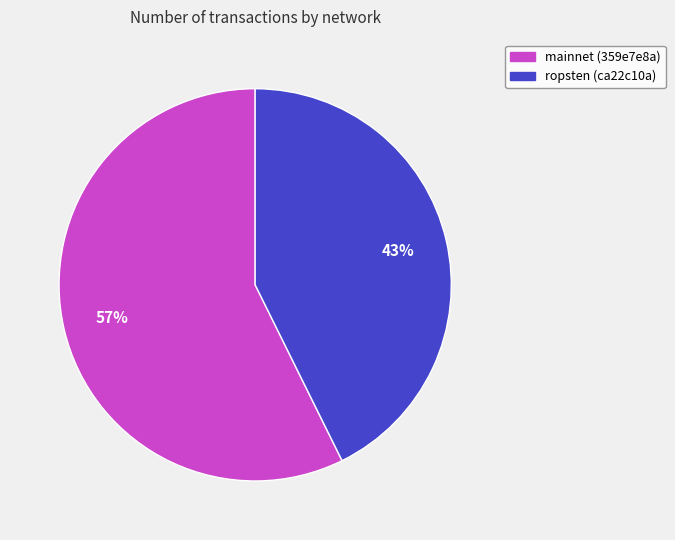

Which has a higher value, ropsten (ca22c10a) or mainnet (359e7e8a)?

mainnet (359e7e8a)